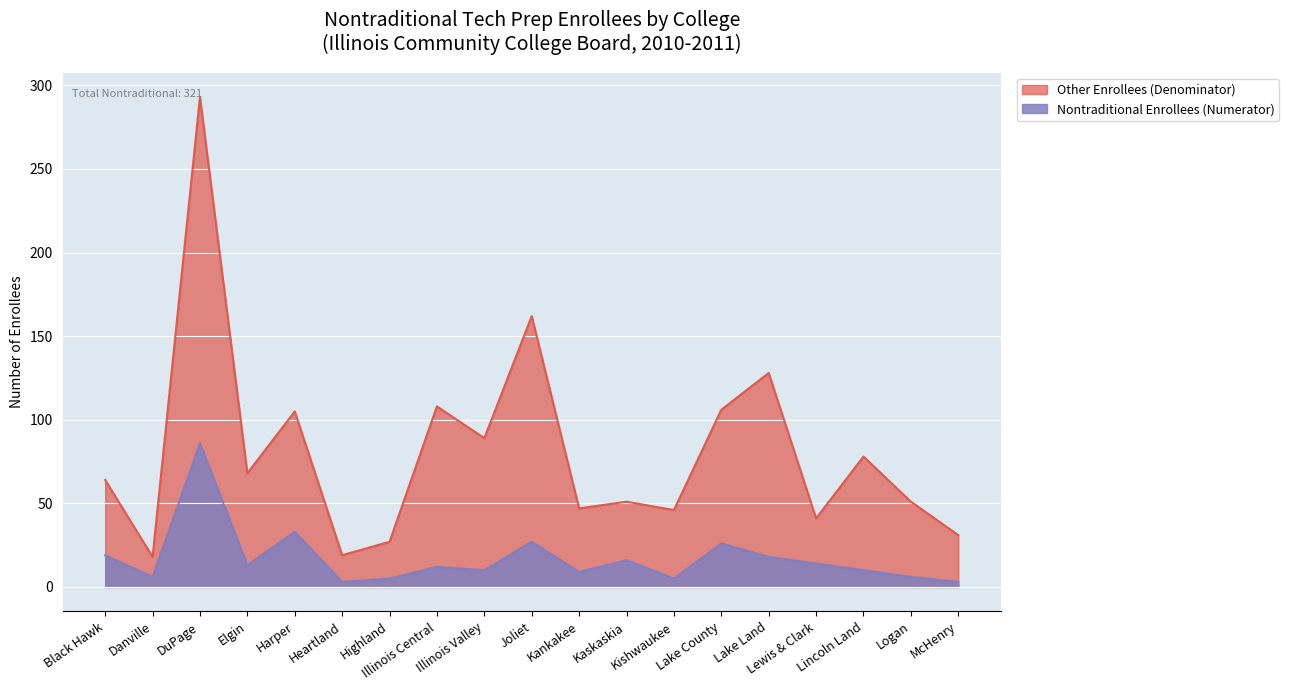

What is the value of the Nontraditional Enrollees (Numerator) point at the 9th from the left?

10